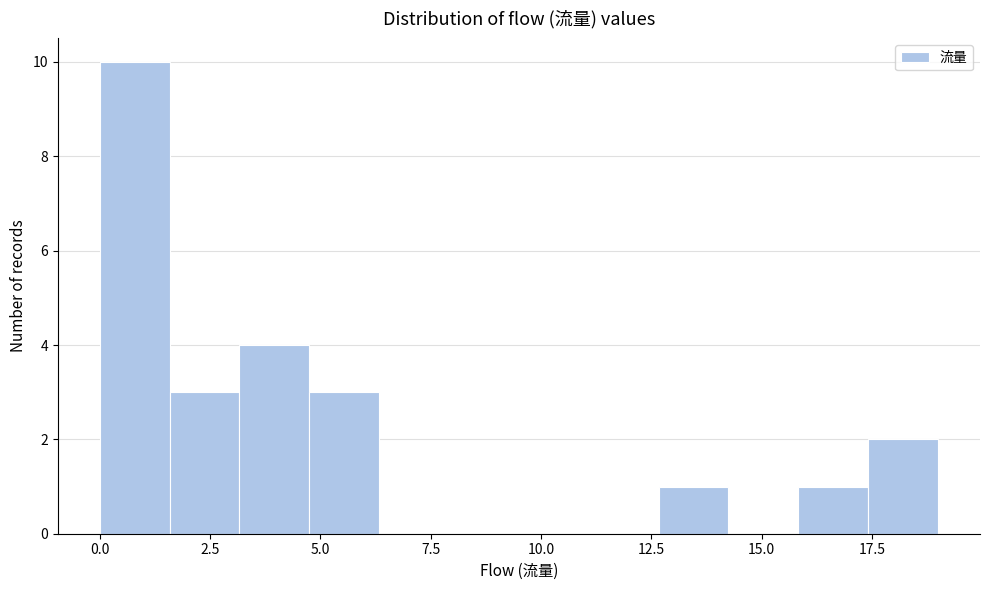

Read against the x-axis, roughly where is the centre of the tallest bar?

1.0